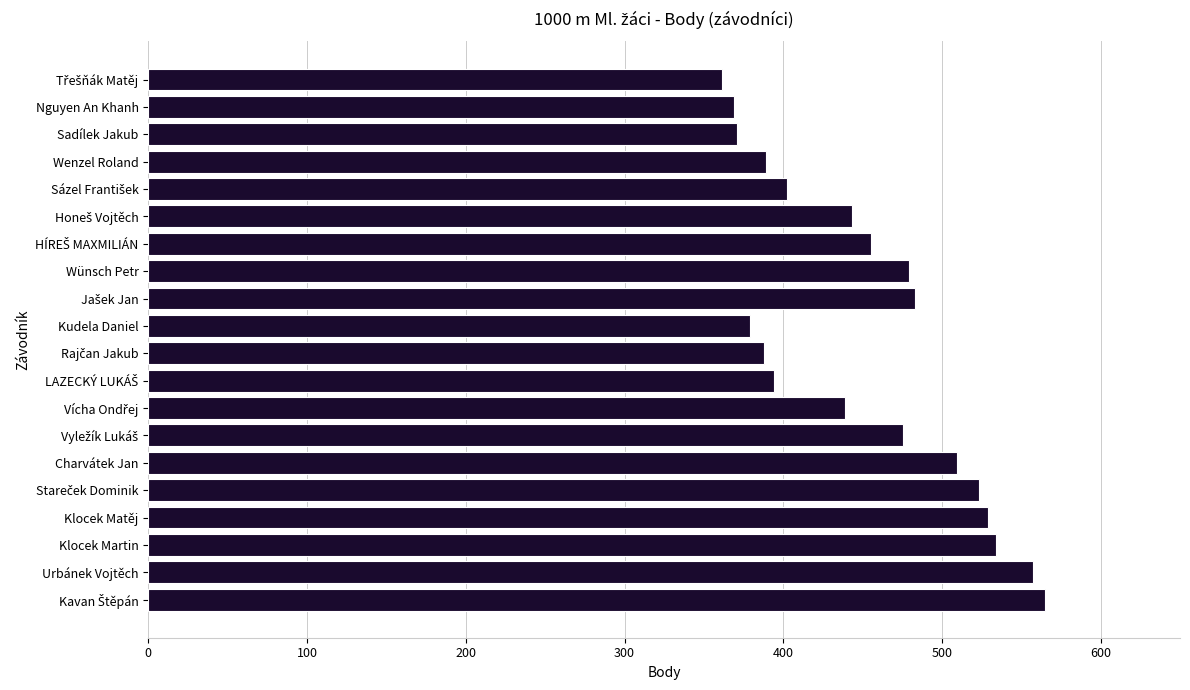

What is the difference between the second highest and minimum values?

196